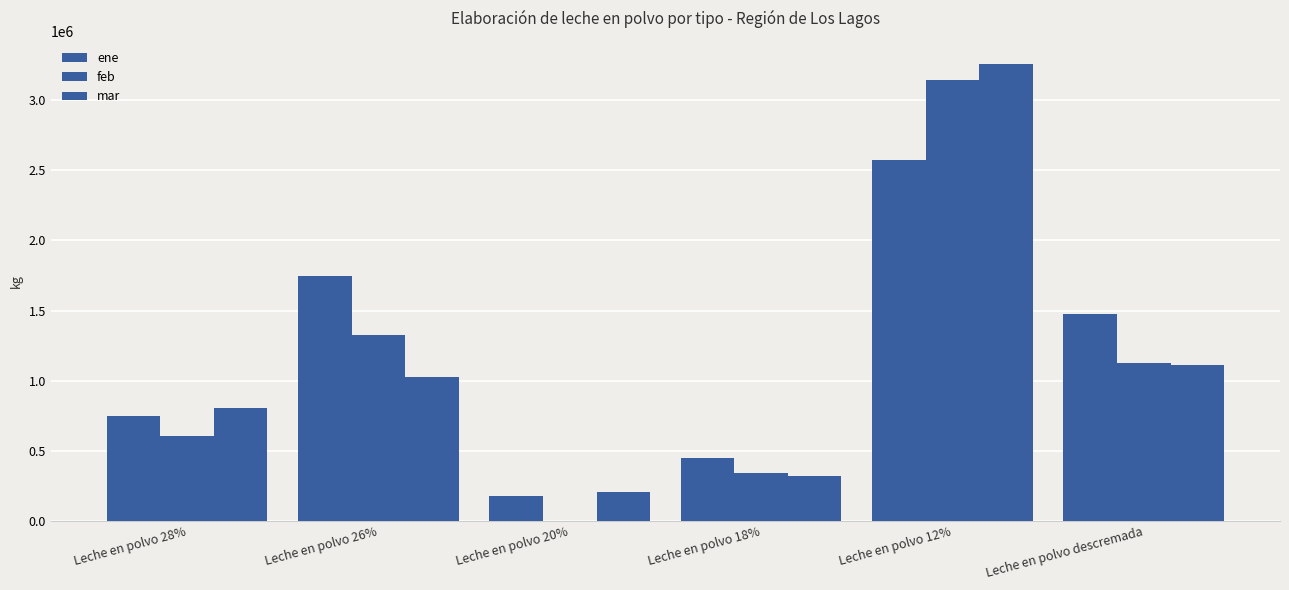

Between Leche en polvo 12% and Leche en polvo descremada, which is larger?

Leche en polvo 12%